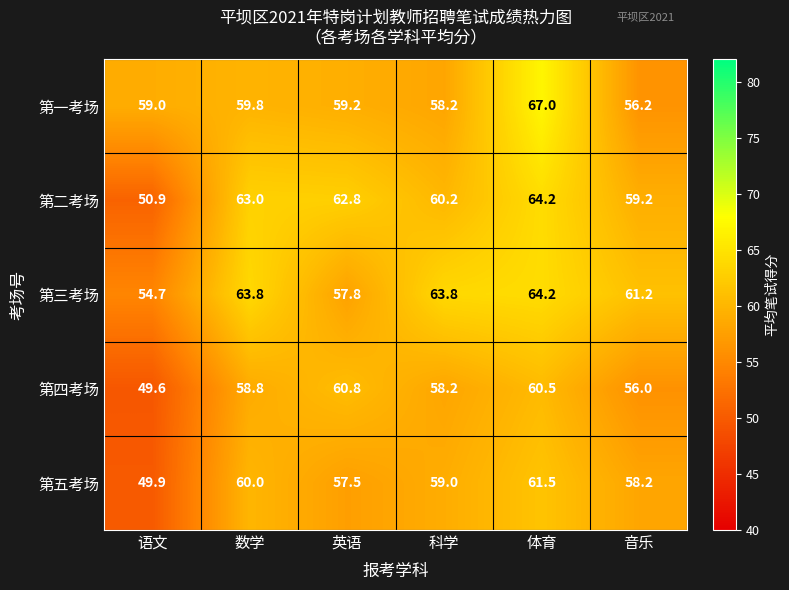

Which series changed the most between 体育 and 音乐?

第一考场